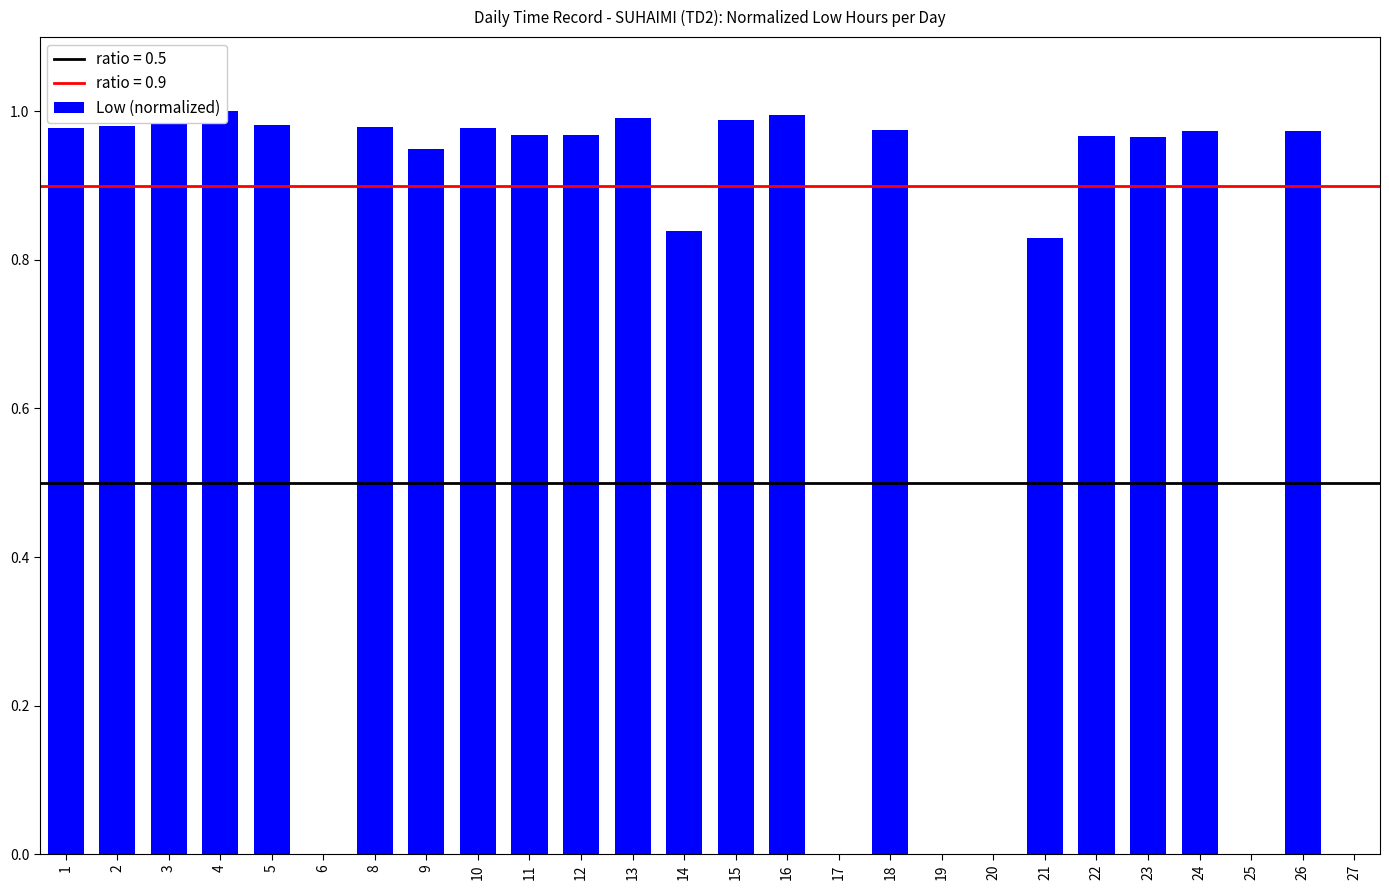

List the labels in order of value, smallest first.

6, 17, 19, 20, 25, 27, 21, 14, 9, 23, 22, 11, 12, 24, 26, 18, 1, 10, 8, 2, 5, 15, 3, 13, 16, 4